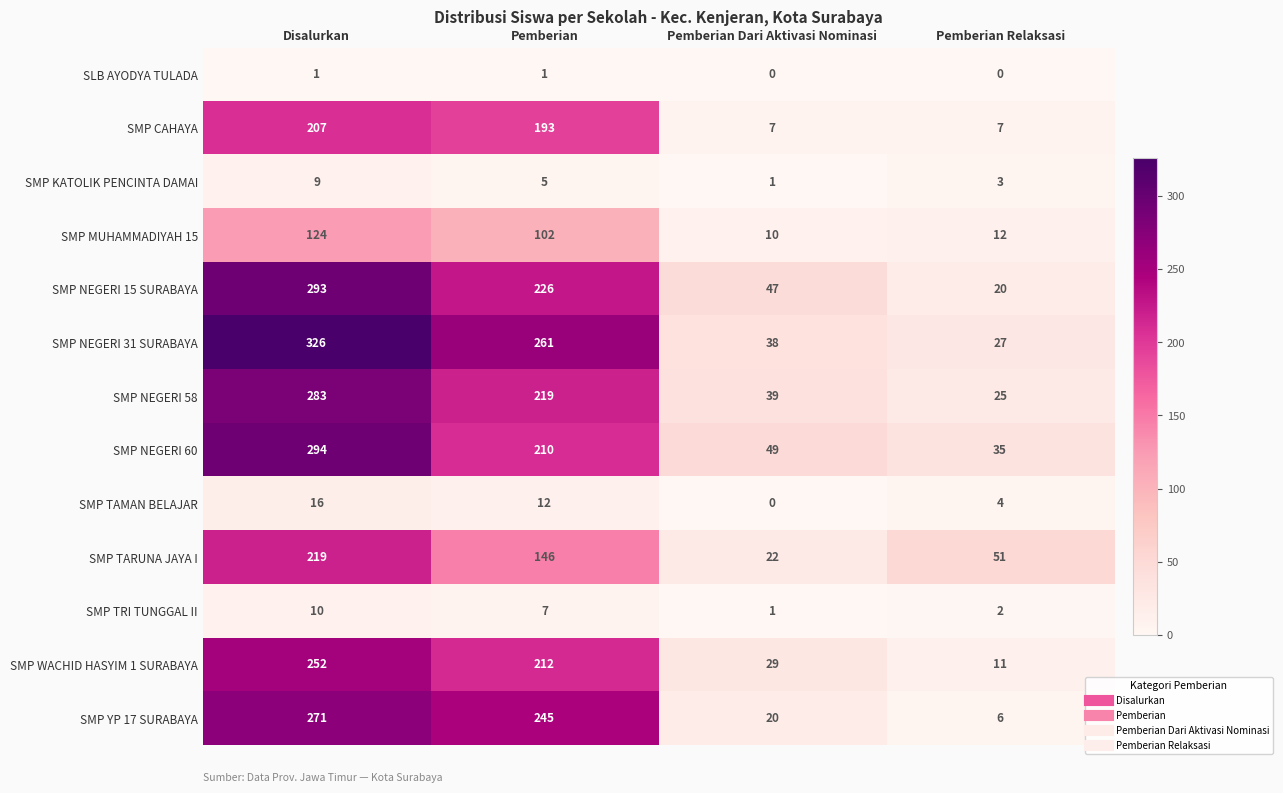

Which series has the largest total across all categories?

SMP NEGERI 31 SURABAYA